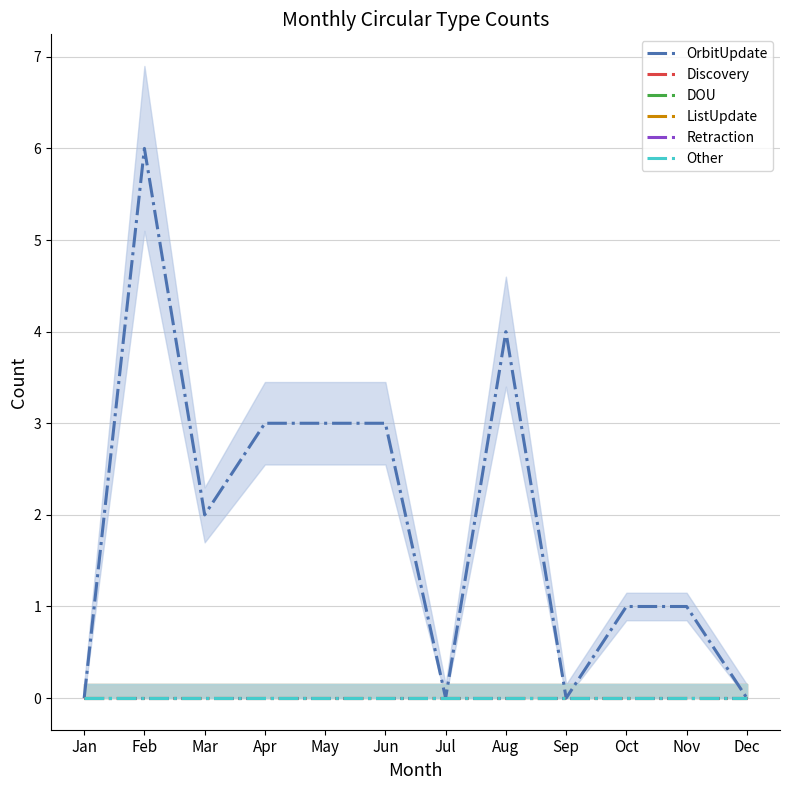

The value of Discovery at Jul is 0. True or false?

True